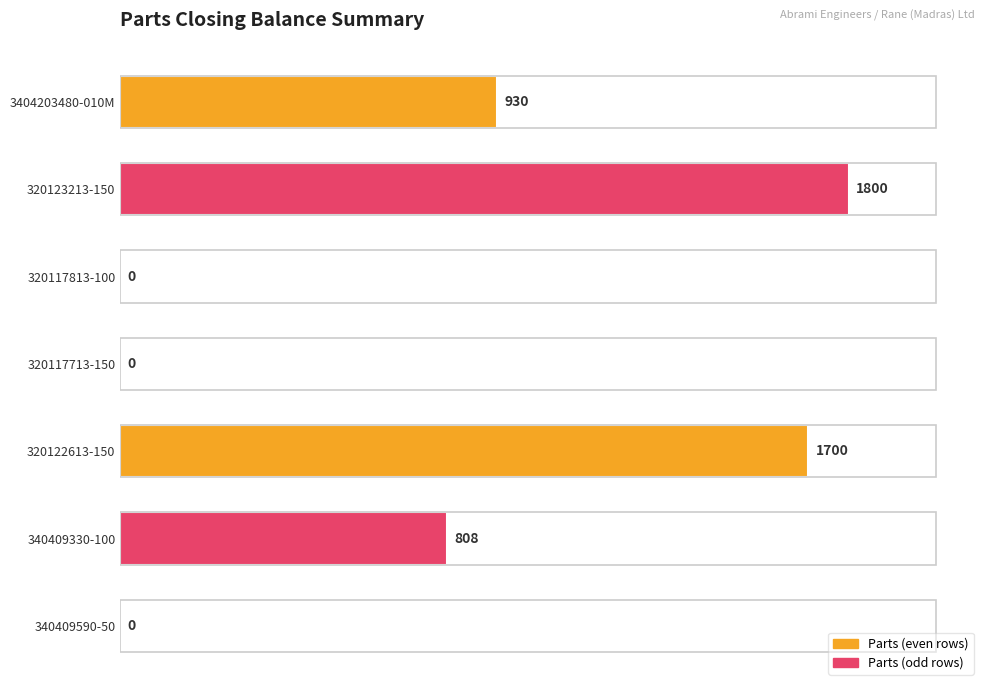

Count the number of categories in the chart.

7